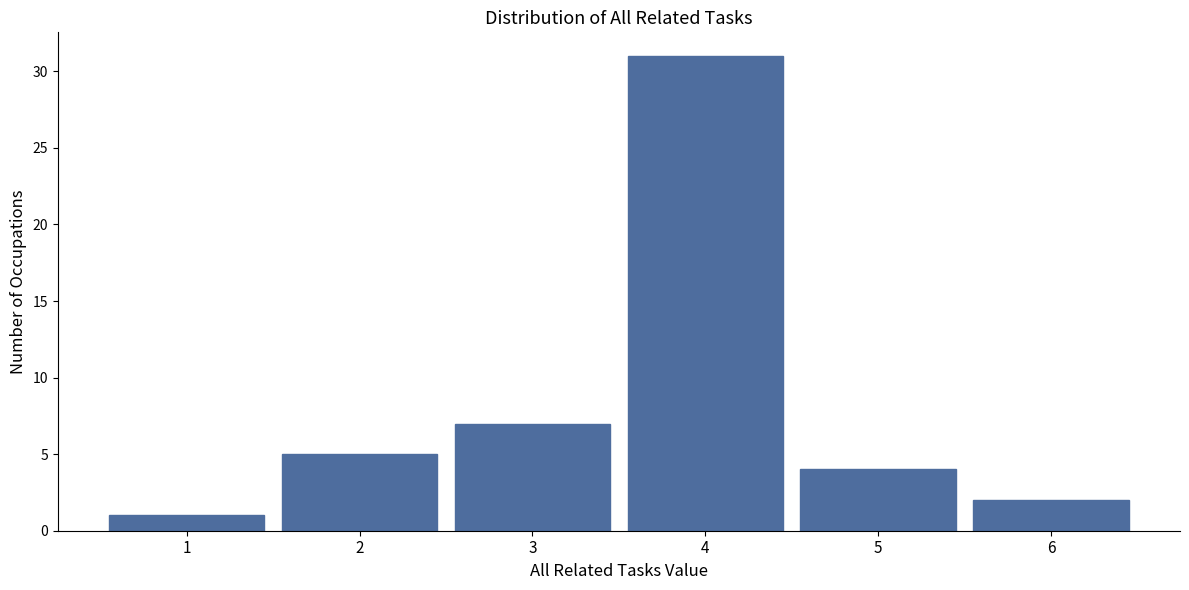

Over which range of the x-axis is the bar tallest?

3.5 to 4.5